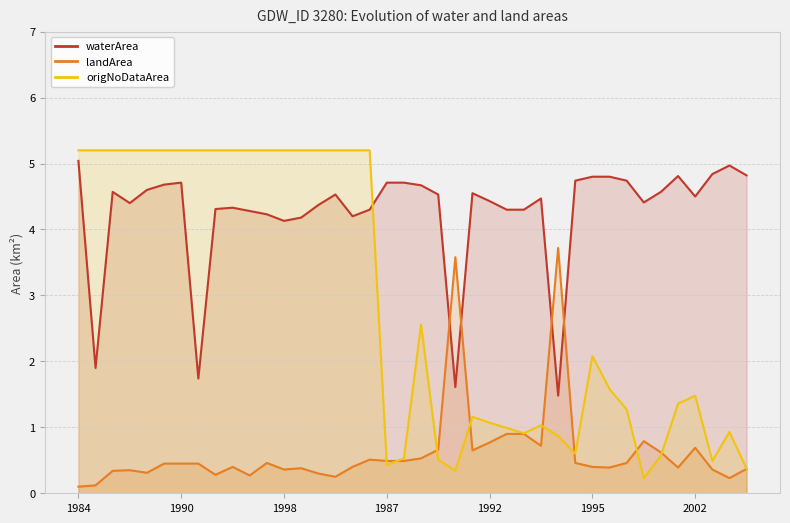

How many lines are shown in the chart?

3